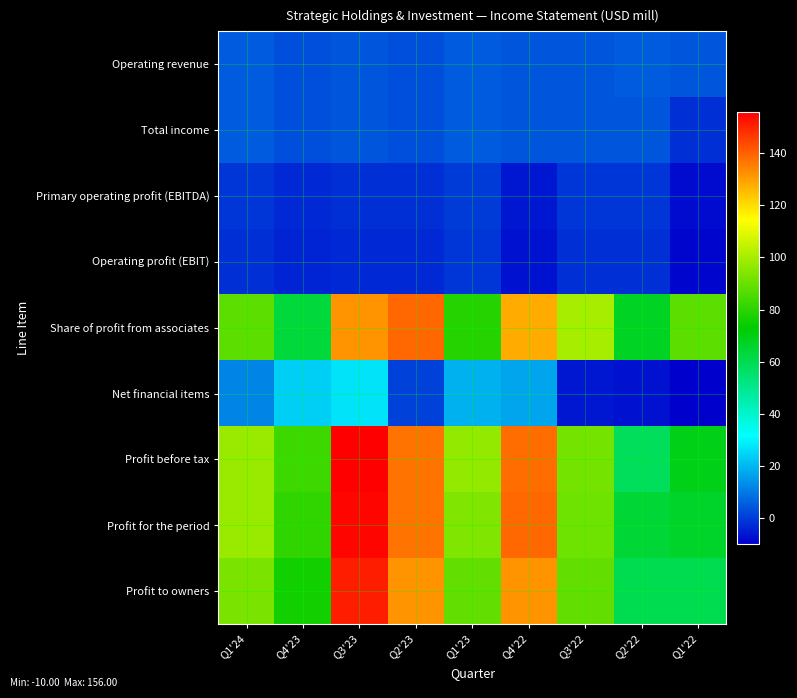

At which category is the sum across all series the highest?

Q3'23